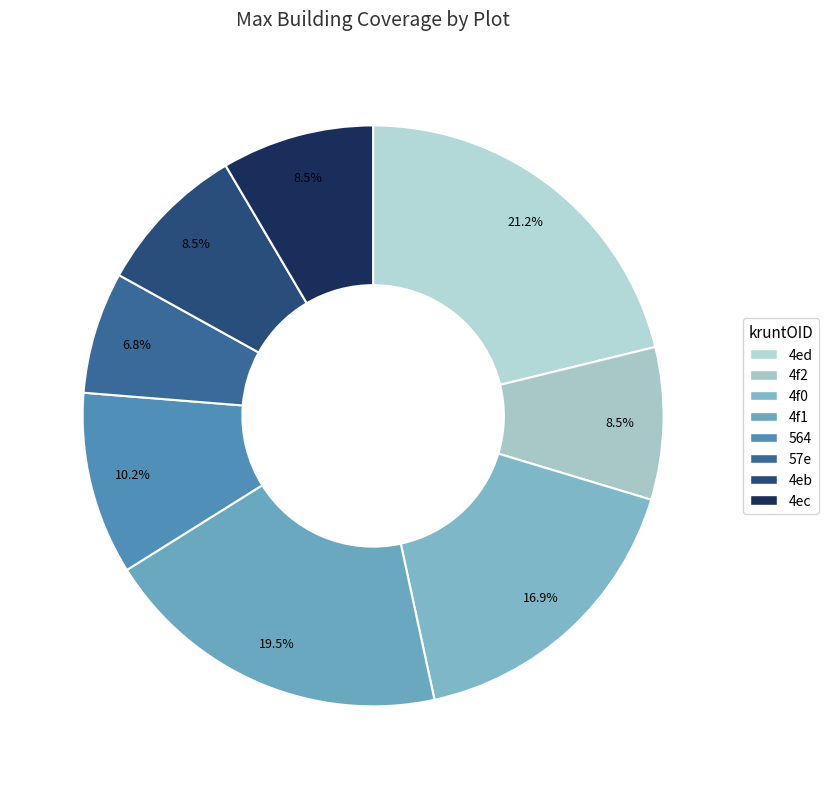

Approximately how many times larger is the value at 4f2 compared to 4ed?

0.4